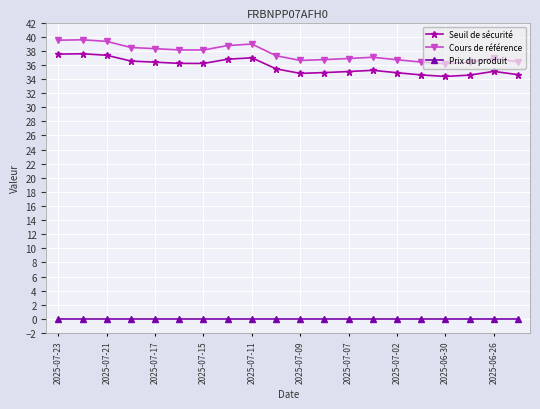

True or false: Prix du produit and Cours de référence intersect in this chart.

False